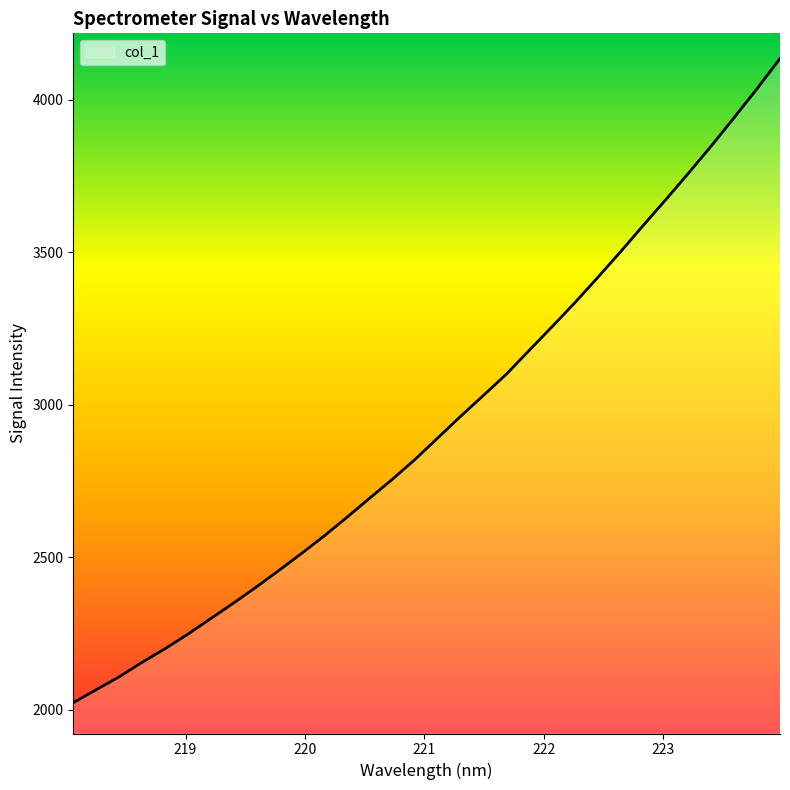

What is the maximum value shown in the chart?

4136.0